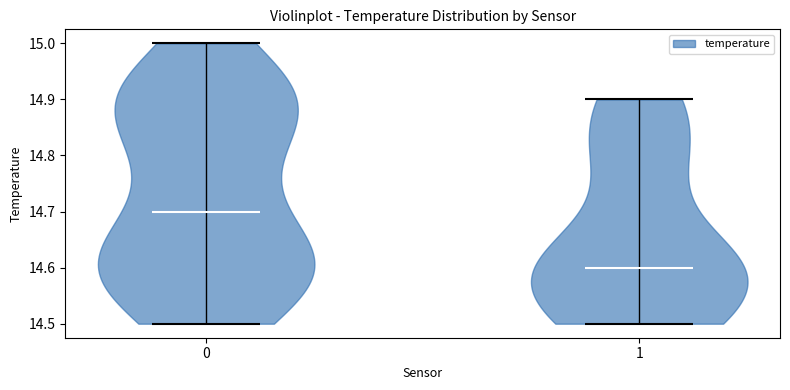

Where does the median line of the violin at x = 1 sit on the y-axis? The values are not printed on the chart, so give them approximately, as read against the axis.

14.6